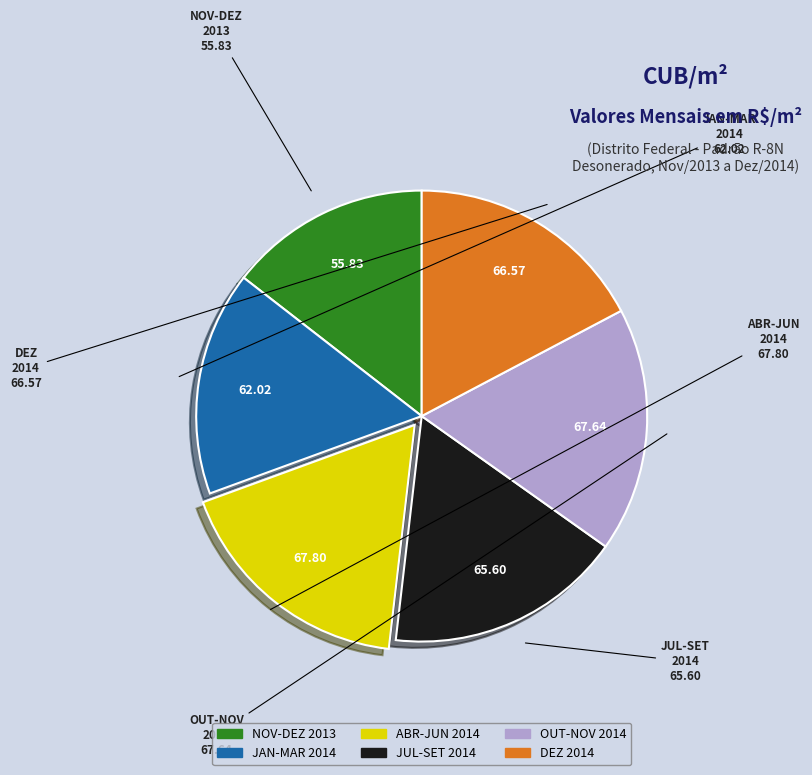

Is there any slice that represents more than half of the pie?

No